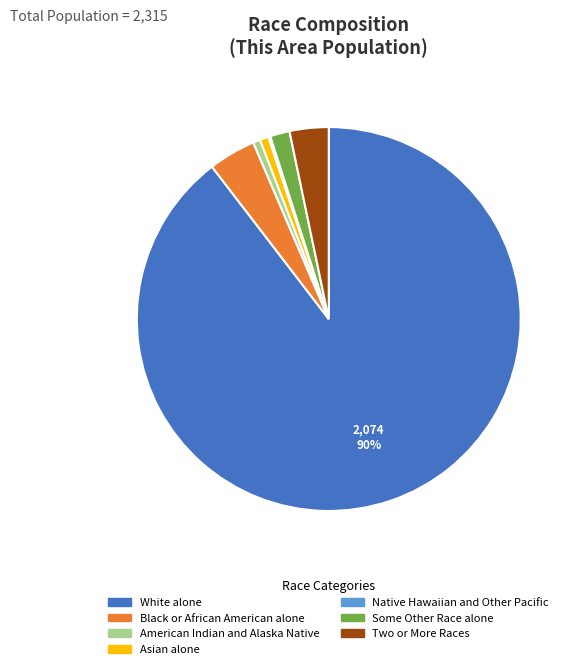

Between Some Other Race alone and Black or African American alone, which is larger?

Black or African American alone